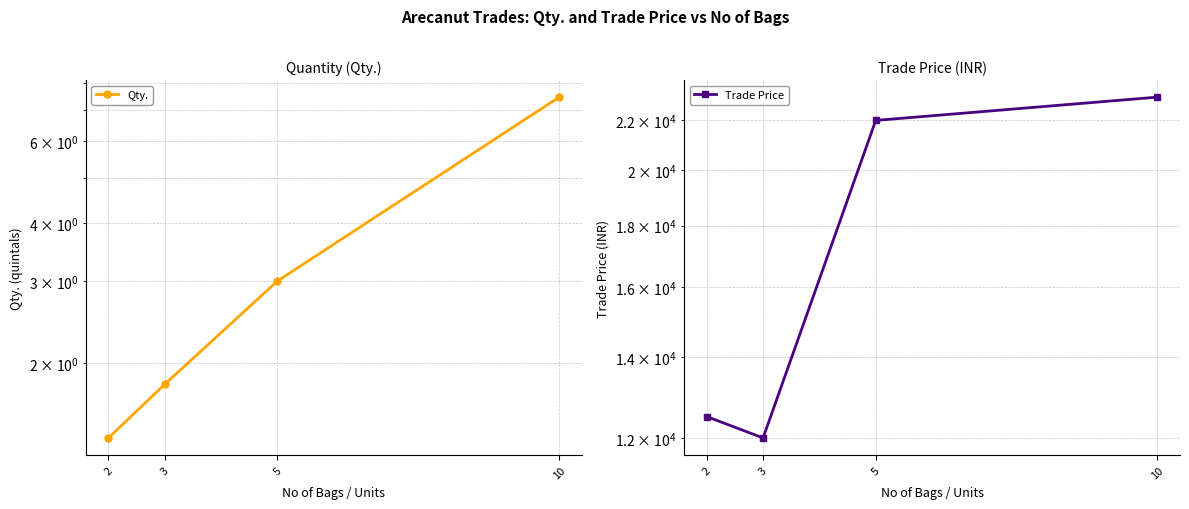

True or false: Qty. and Trade Price cross at least once.

False